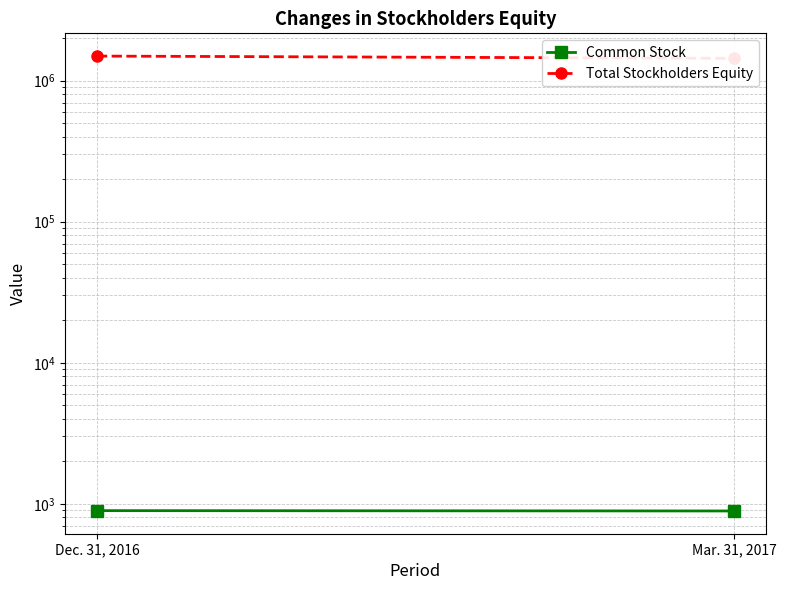

What is the value of the Total Stockholders Equity point at the 1st from the left?

1495456